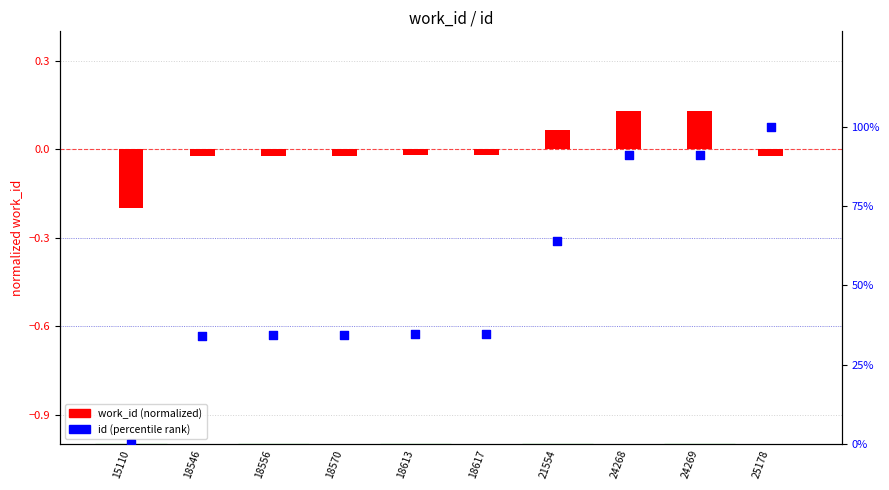

What are all the series names shown in the legend?

work_id (normalized), id (percentile rank)